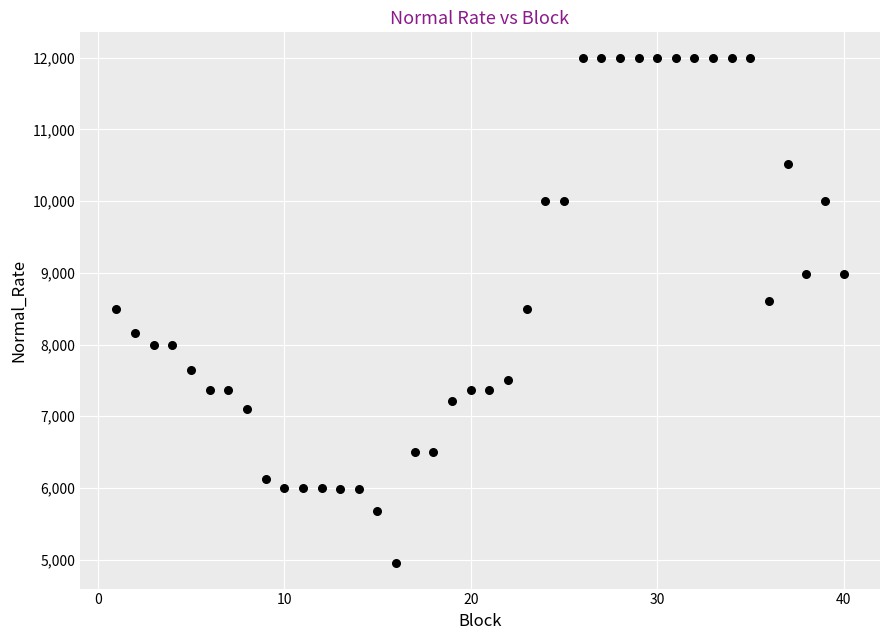

What is the range of X values (max minus min)?

39.0